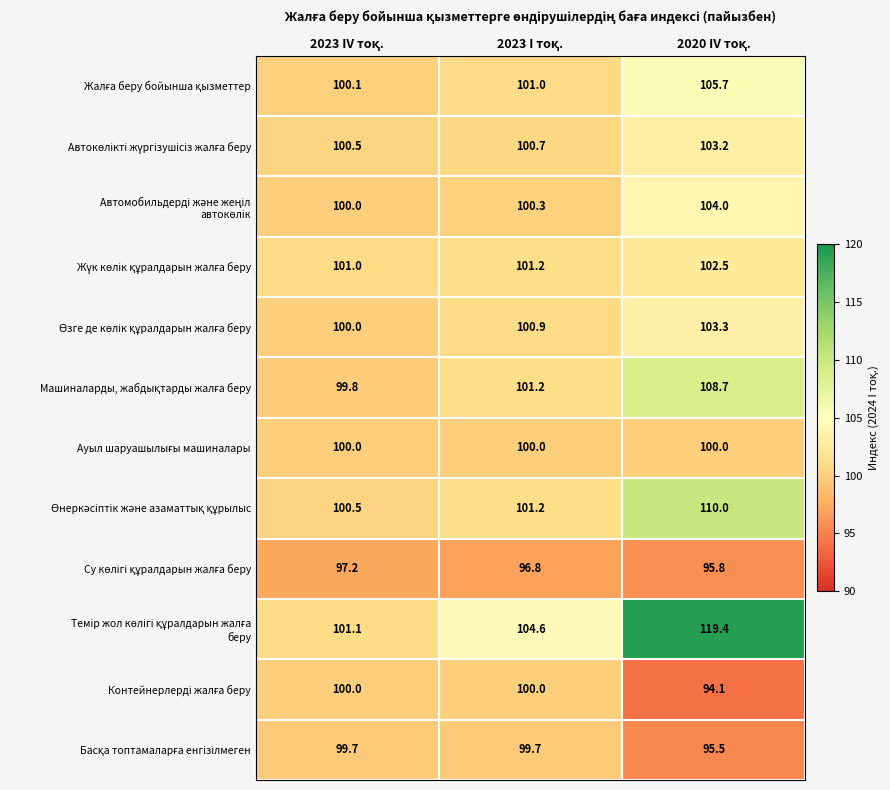

What is the smallest value displayed?

94.1